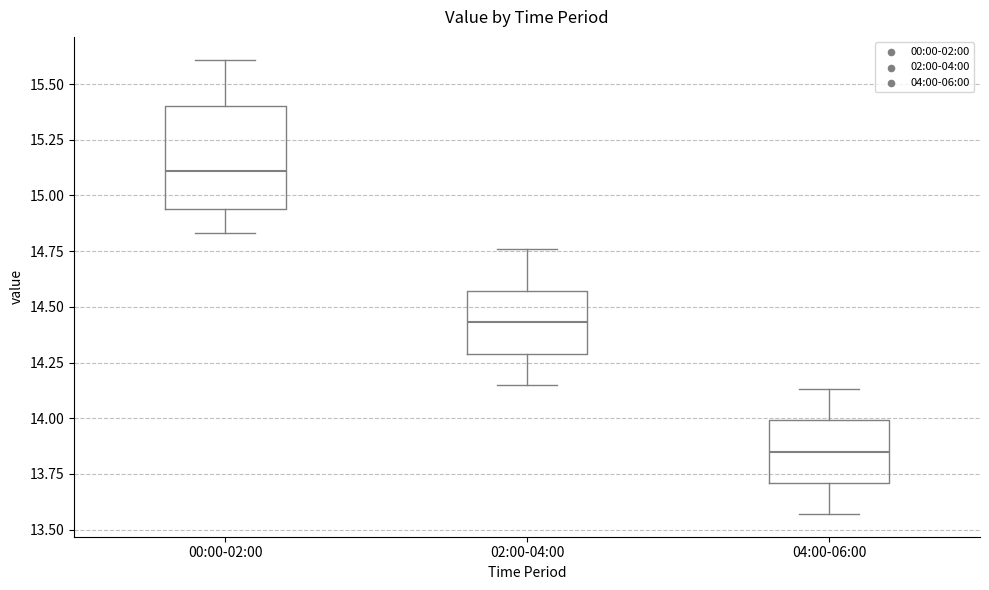

Reading left to right, read every box against the y-axis: the position of its median line, the range the box covers, and the ends of its whiskers. The values are not printed on the chart, so give them approximately, as read against the axis.

00:00-02:00: median 15.10, box 14.95 to 15.40, whiskers 14.85 to 15.60
02:00-04:00: median 14.45, box 14.30 to 14.55, whiskers 14.15 to 14.75
04:00-06:00: median 13.85, box 13.70 to 14.00, whiskers 13.55 to 14.15